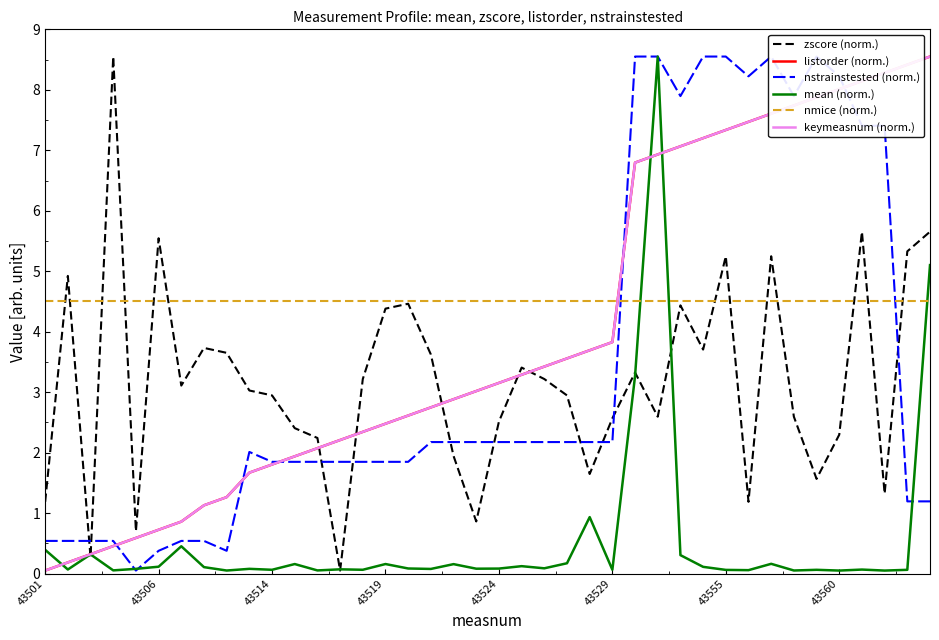

What is the highest value of the zscore (norm.) series?

8.6